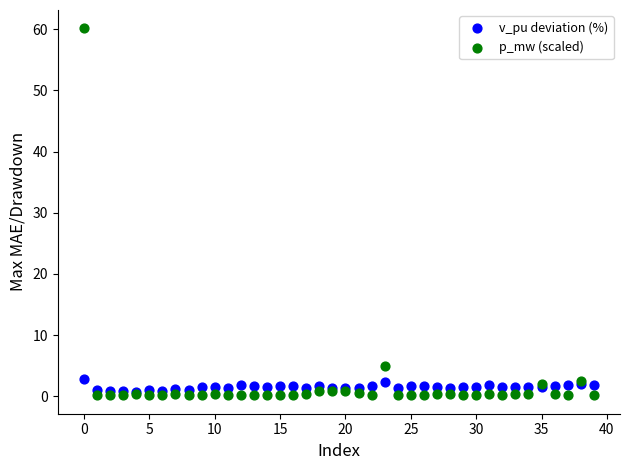

Which series reaches the maximum Y coordinate?

p_mw (scaled)